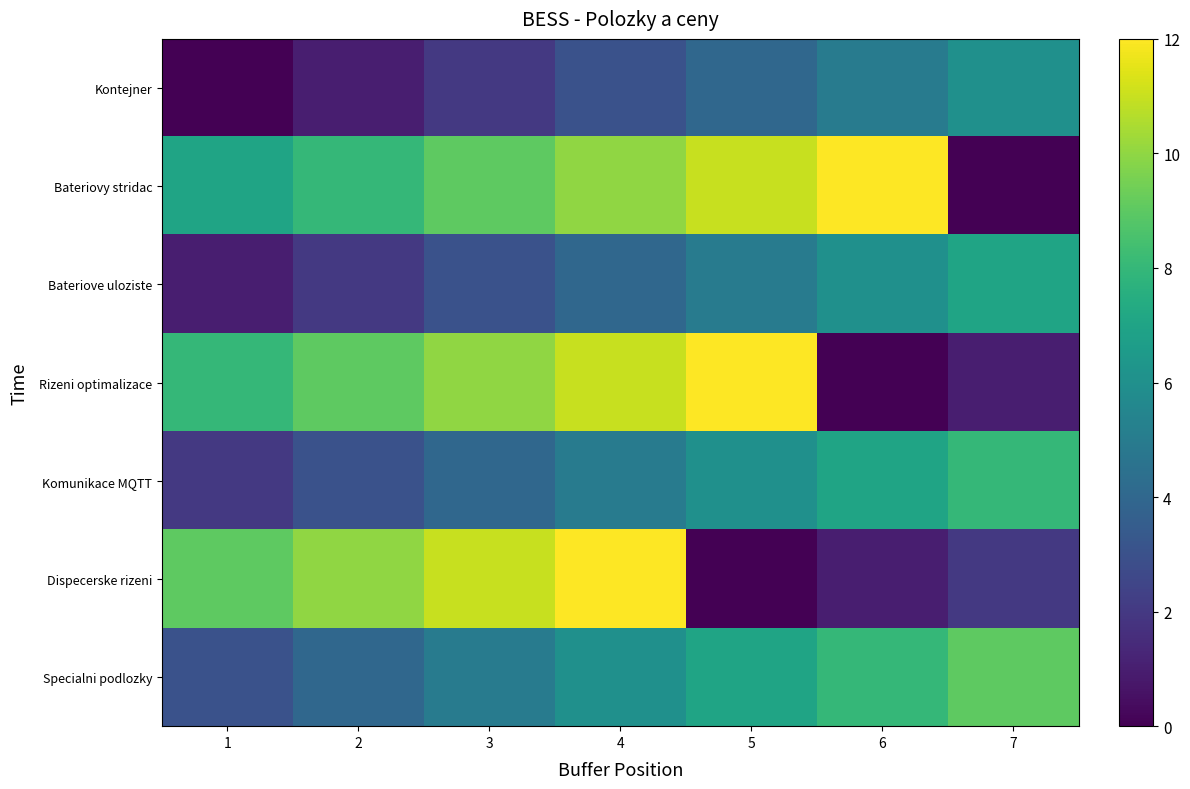

Rank the series at 3 from highest to lowest value.

Dispecerske rizeni, Rizeni optimalizace, Bateriovy stridac, Specialni podlozky, Komunikace MQTT, Bateriove uloziste, Kontejner